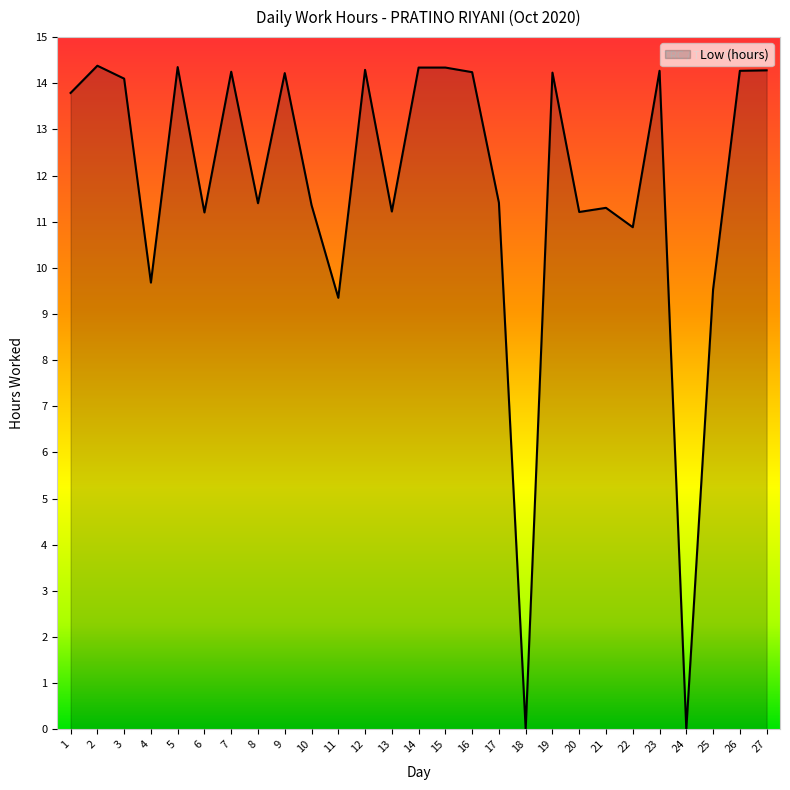

What is the ratio of the value at 10 to the value at 9?

0.8